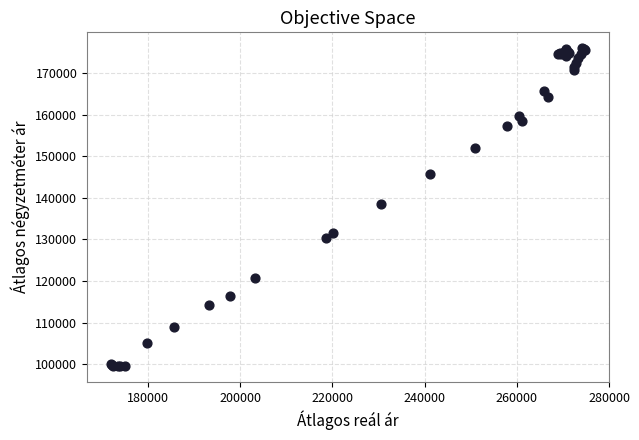

What Y value in the scatter plot is closest to 137777?

138628